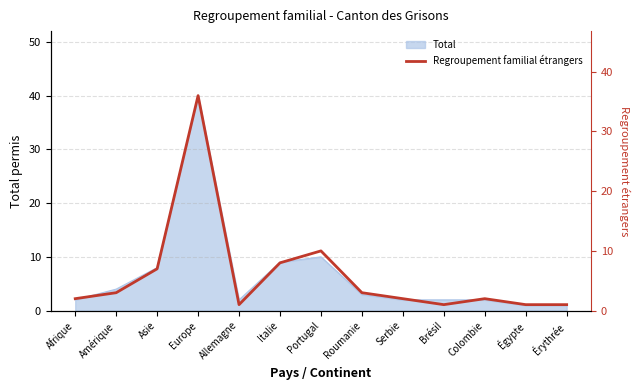

How many lines are shown in the chart?

1